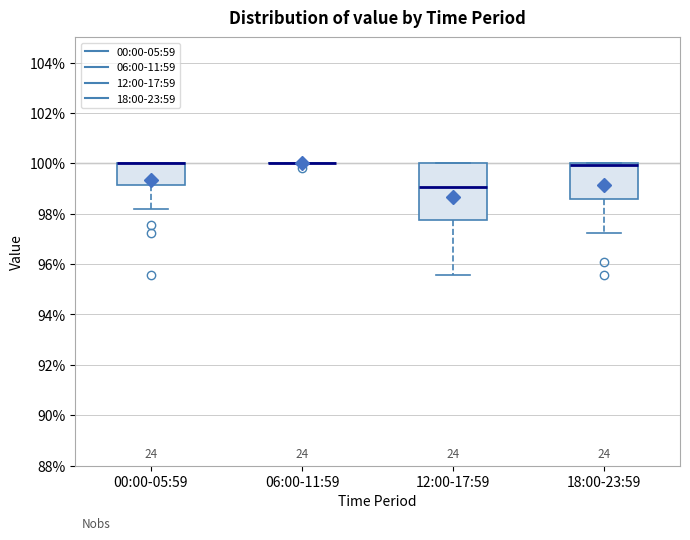

Reading left to right, transcribe this box plot: for each box, give where its median line is, the range the box spans, and where its two whiskers end, as read against the y-axis. The values are not printed on the chart, so give them approximately, as read against the axis.

00:00-05:59: median 100.0 (drawn on the box's upper edge), box 99.2 to 100.0, whiskers 98.2 to 100.0
06:00-11:59: box collapsed to a line at 100.0, whiskers 100.0 to 100.0
12:00-17:59: median 99.0, box 97.8 to 100.0, whiskers 95.6 to 100.0
18:00-23:59: median 100.0 (just below the box's upper edge), box 98.6 to 100.0, whiskers 97.2 to 100.0